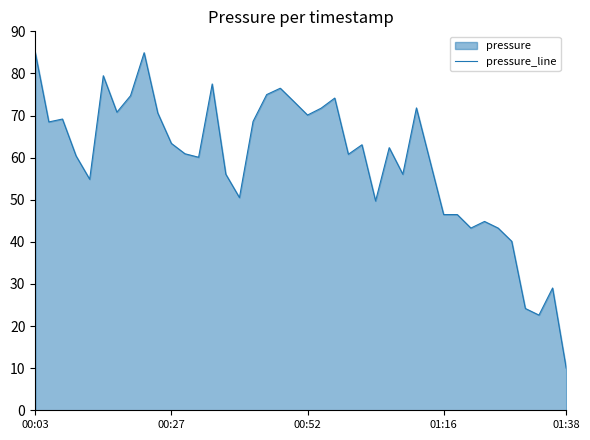

True or false: the data shows 64.5 at 31.

False